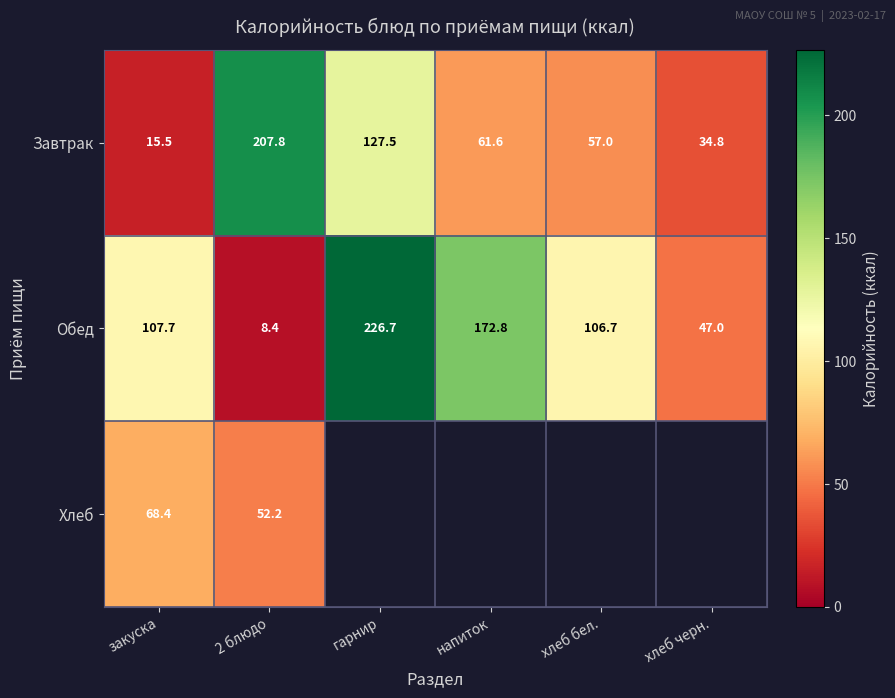

Is the value of Обед at закуска greater than the value of Хлеб at закуска?

Yes